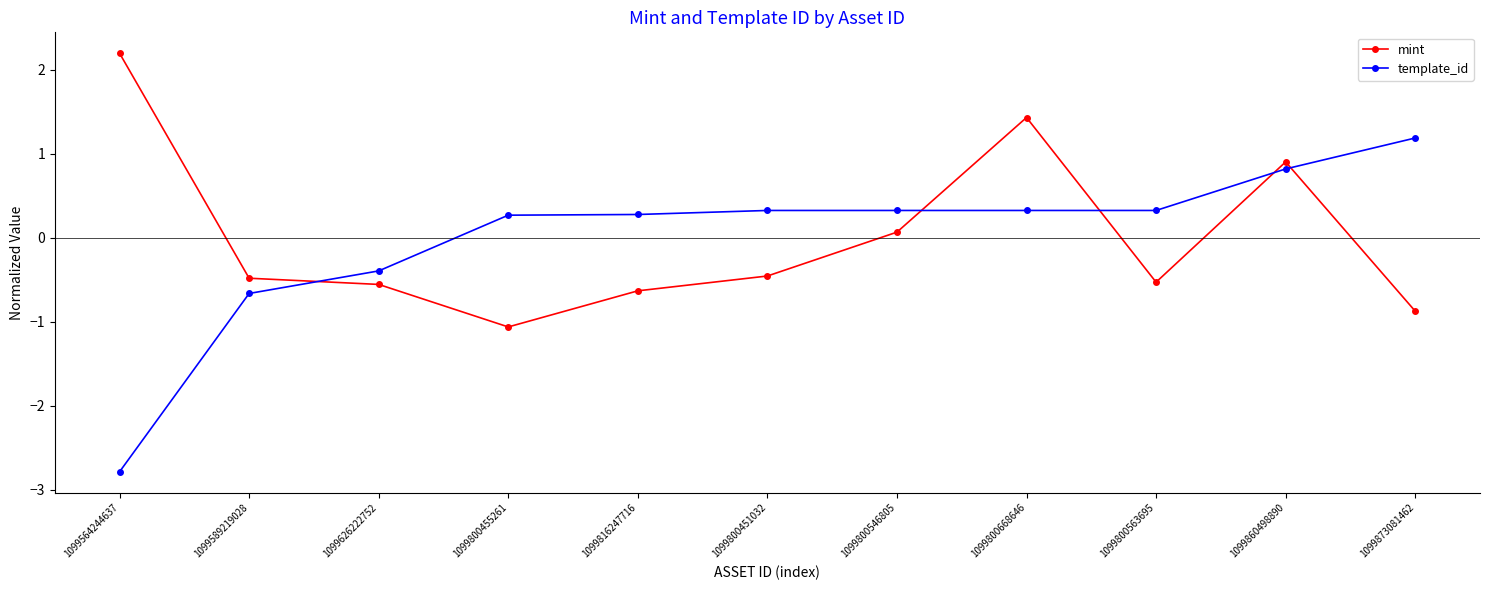

True or false: template_id and mint cross at least once.

True